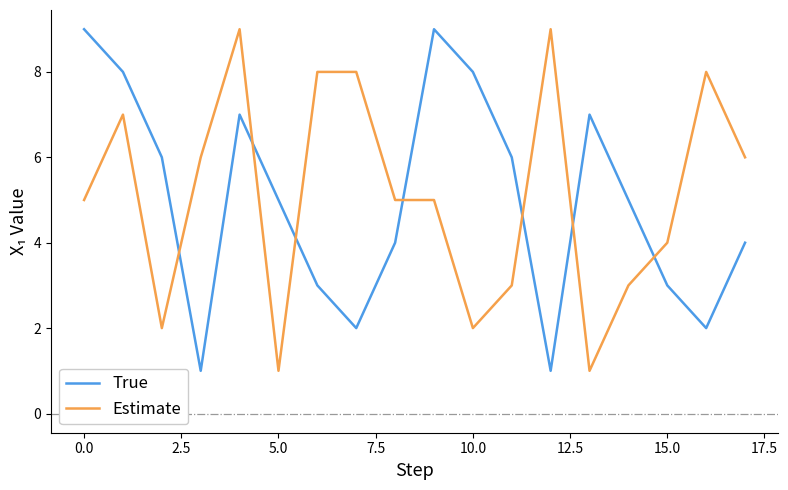

At how many categories does at least one series exceed 3?

18